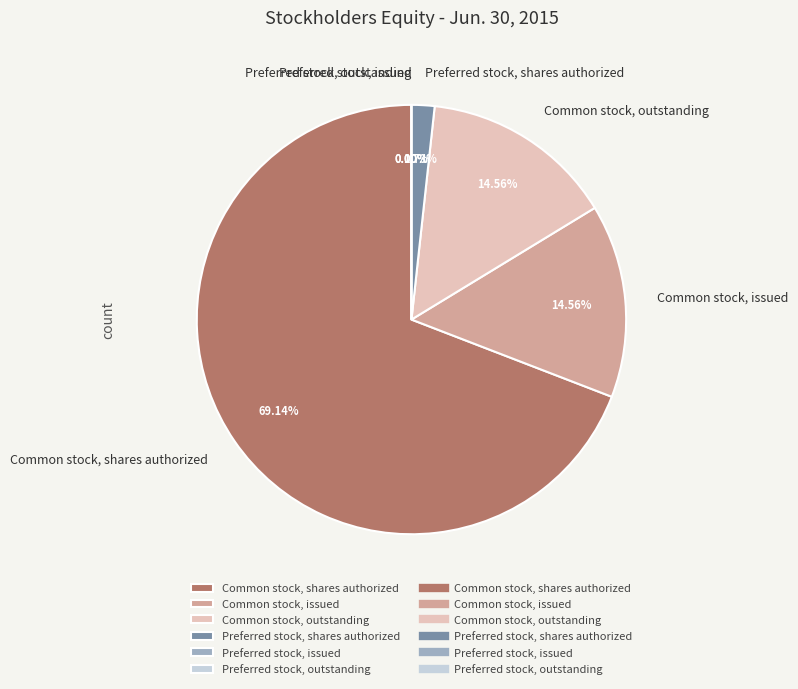

Count the number of slices in the pie.

6